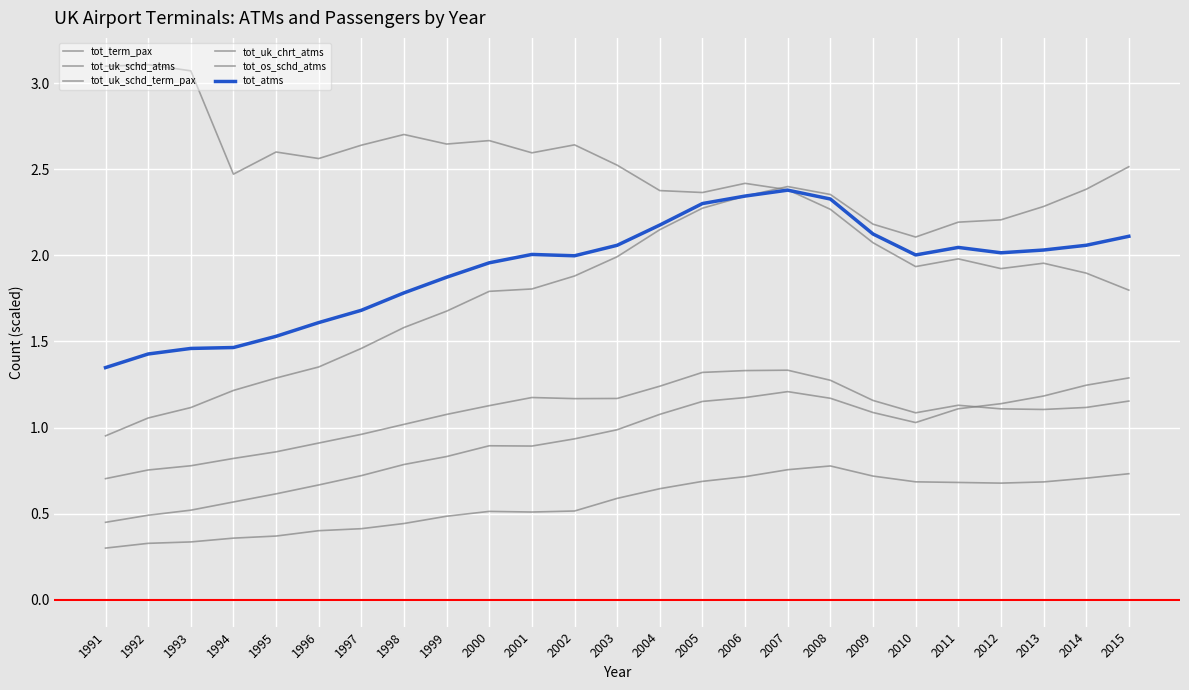

What is the value of the tot_uk_schd_term_pax point at the 5th from the left?

0.6